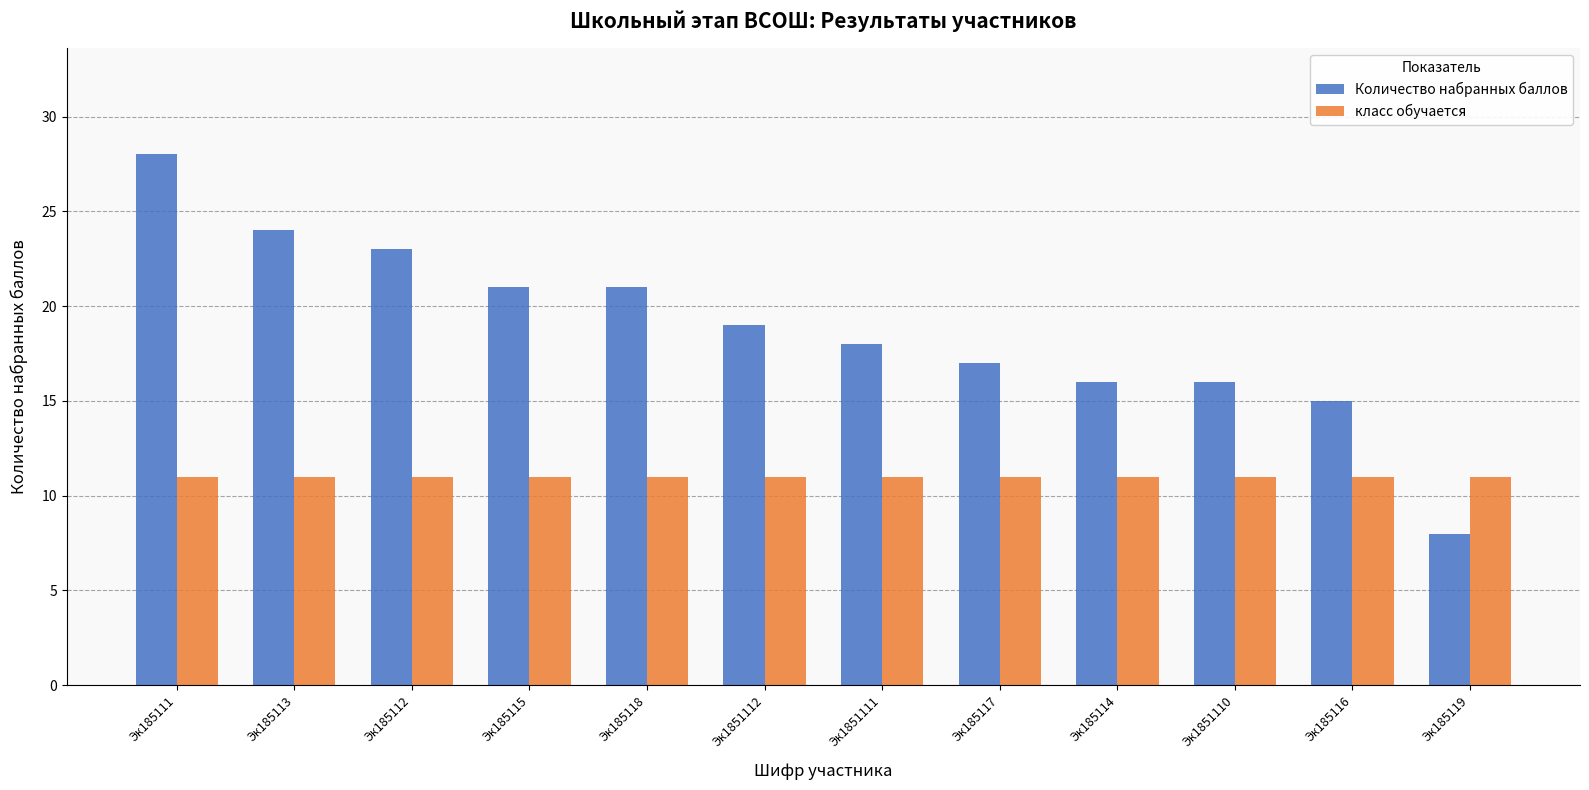

At which category is the sum across all series the highest?

Эк185111